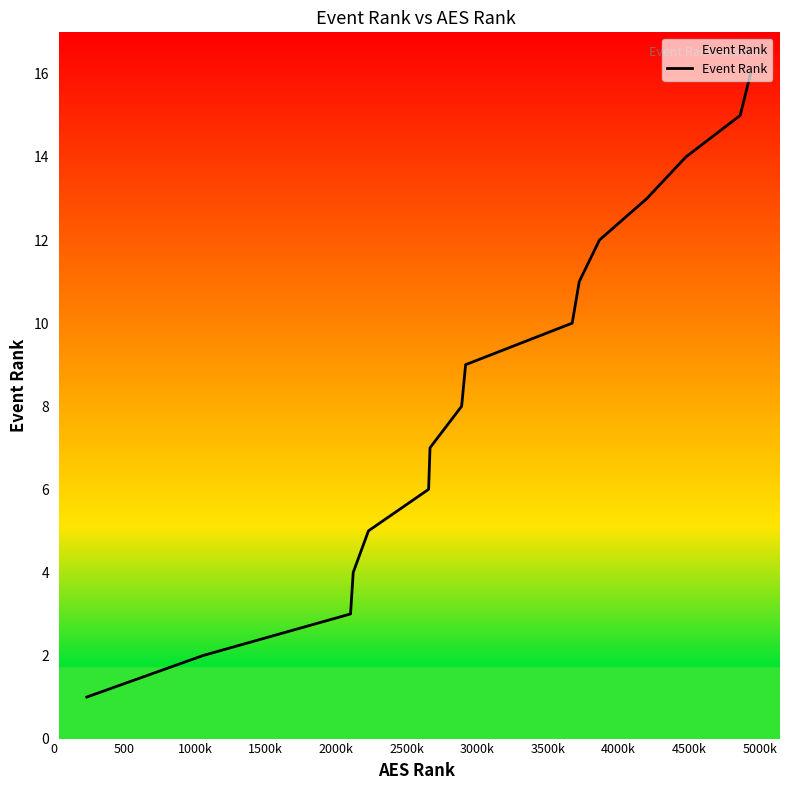

What is the difference between the maximum and minimum values?

15